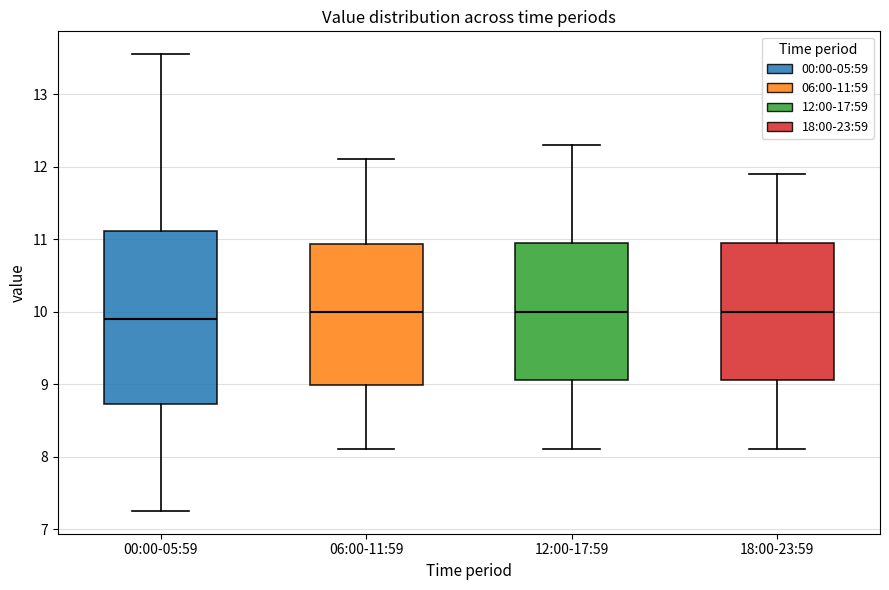

Where does the lower whisker of the box for 06:00-11:59 end on the y-axis? The values are not printed on the chart, so give them approximately, as read against the axis.

8.1